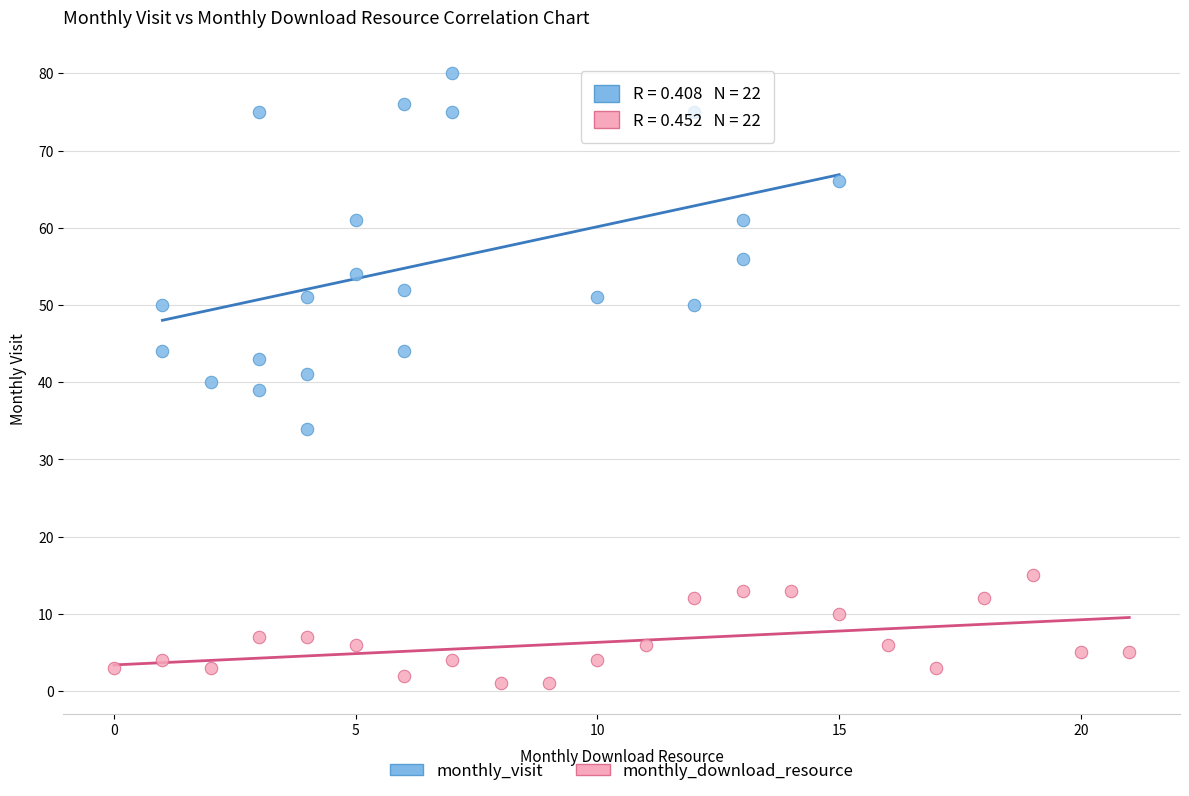

Which series has the widest spread of Y values?

monthly_visit